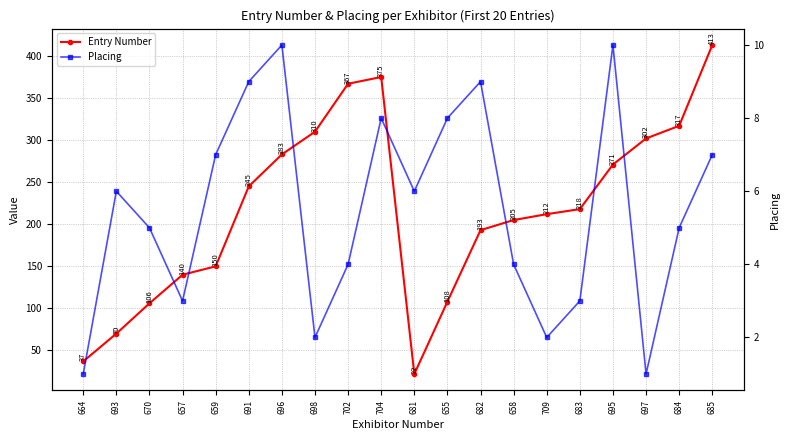

How many values in the Entry Number series are below 218?

10